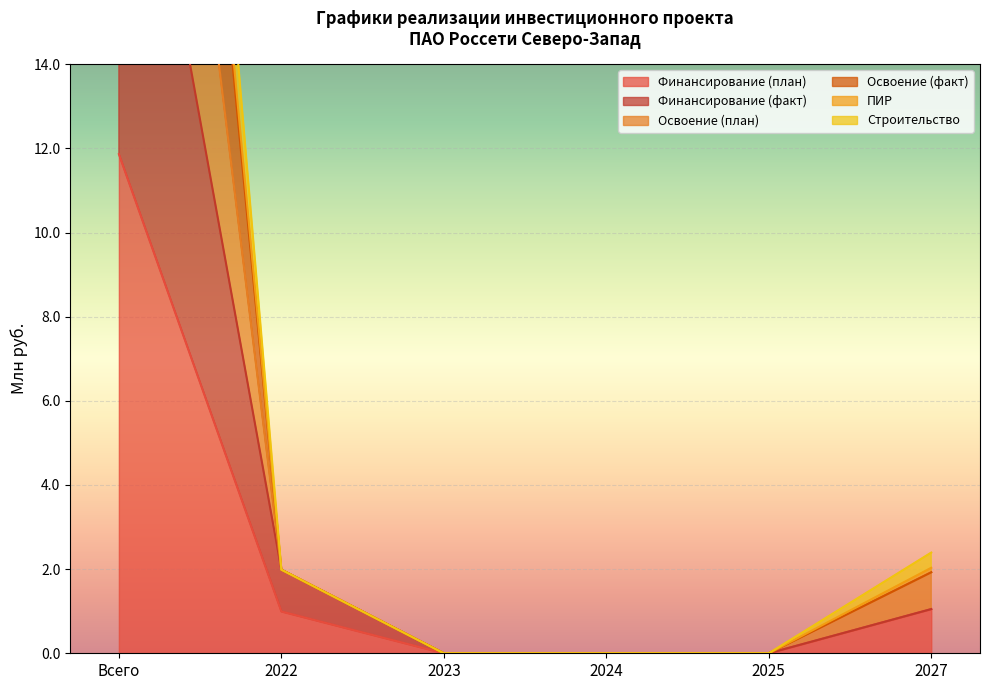

What is the sum of the Финансирование (факт) values at Всего and 2025?

23.4